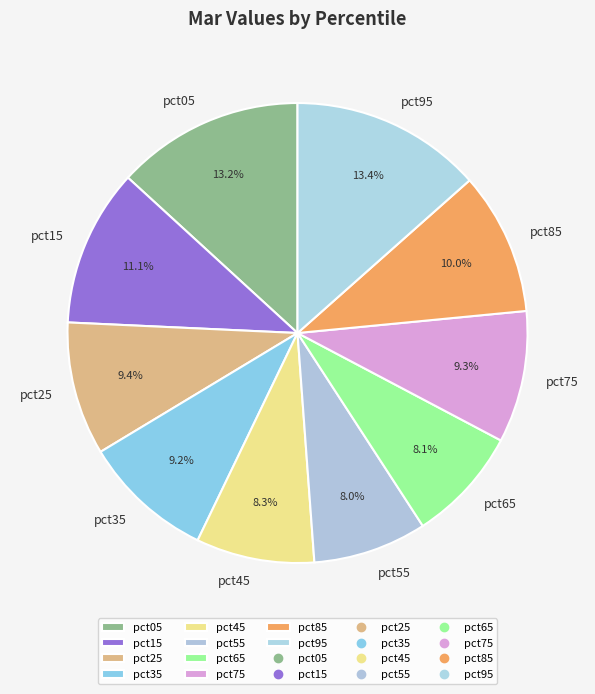

The pct95 slice represents 13% of the pie. True or false?

True